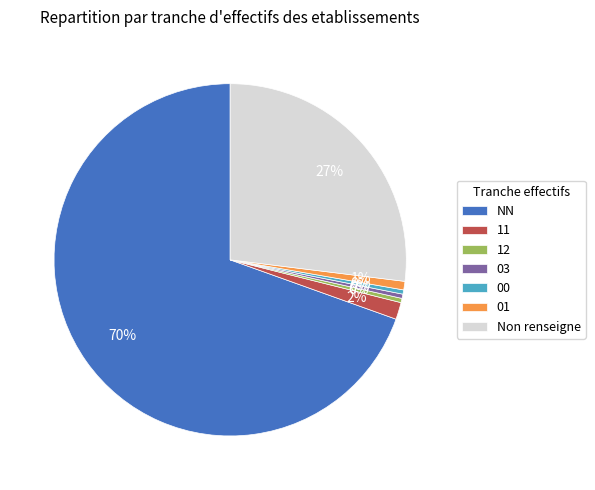

Is it true that 01 is 7% of the pie?

False